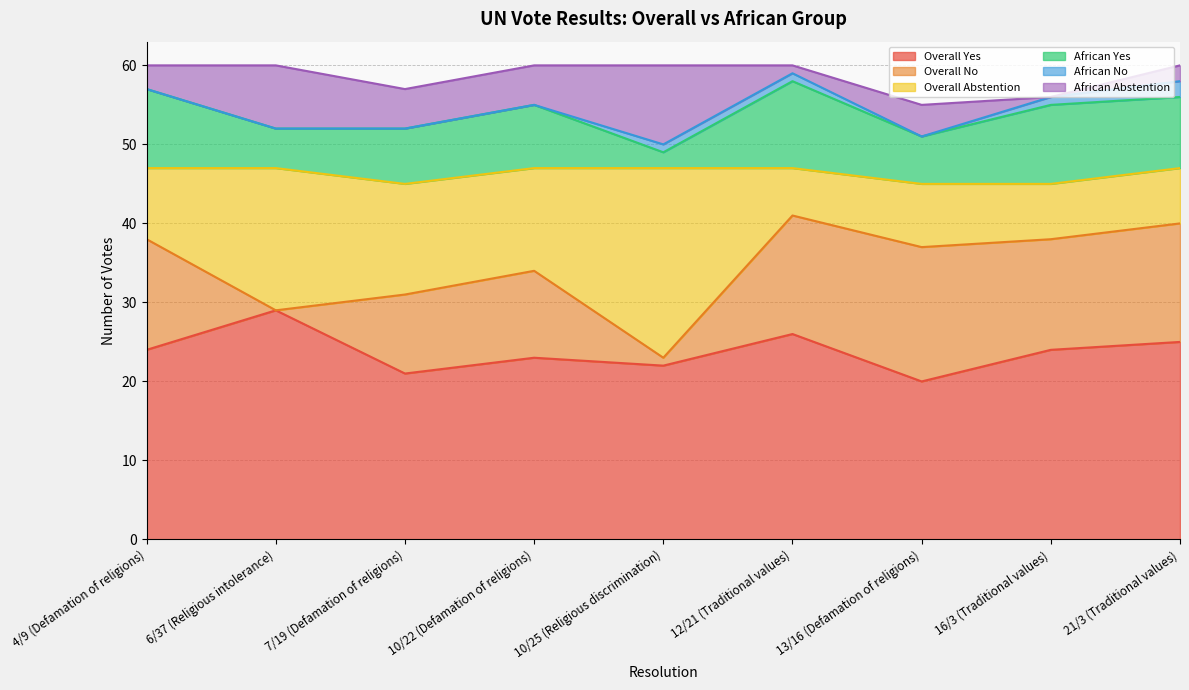

How many Overall Yes values are between 22 and 25?

5